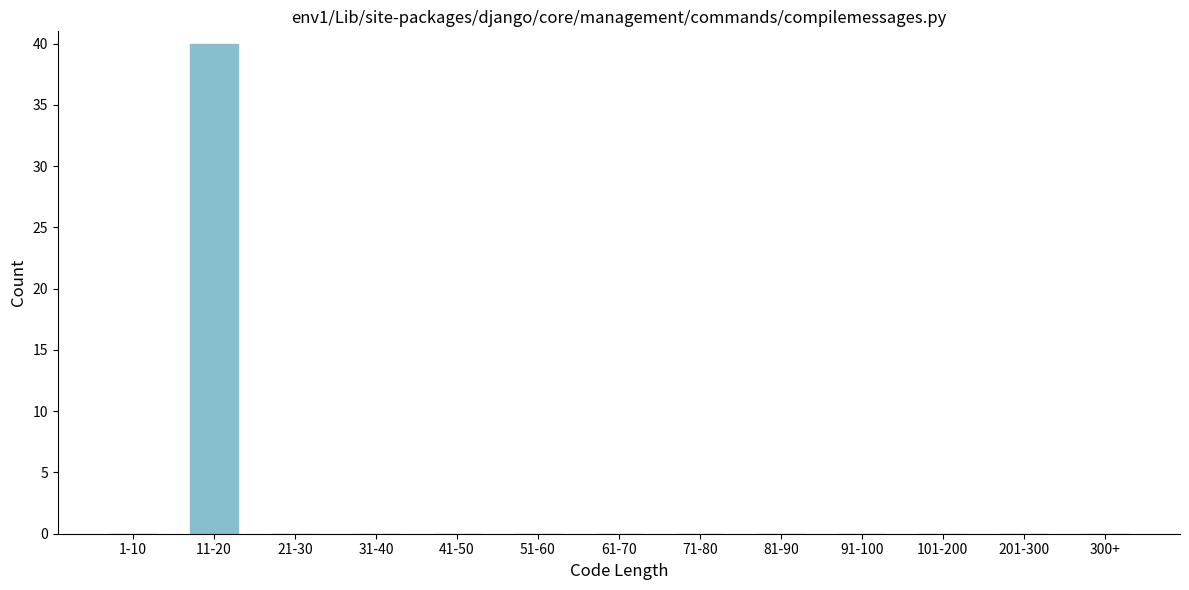

Reading left to right, extract all data points from this chart.

1-10=0	11-20=40	21-30=0	31-40=0	41-50=0	51-60=0	61-70=0	71-80=0	81-90=0	91-100=0	101-200=0	201-300=0	300+=0